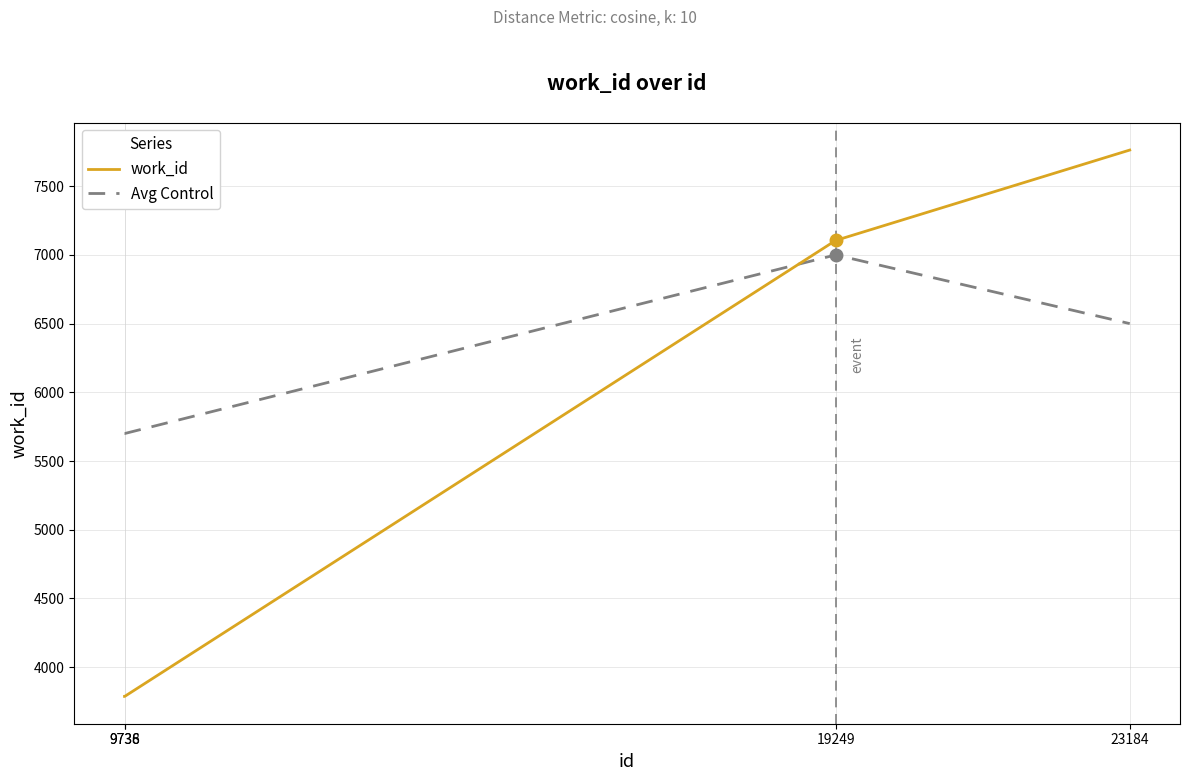

Which series has the largest total across all categories?

Avg Control